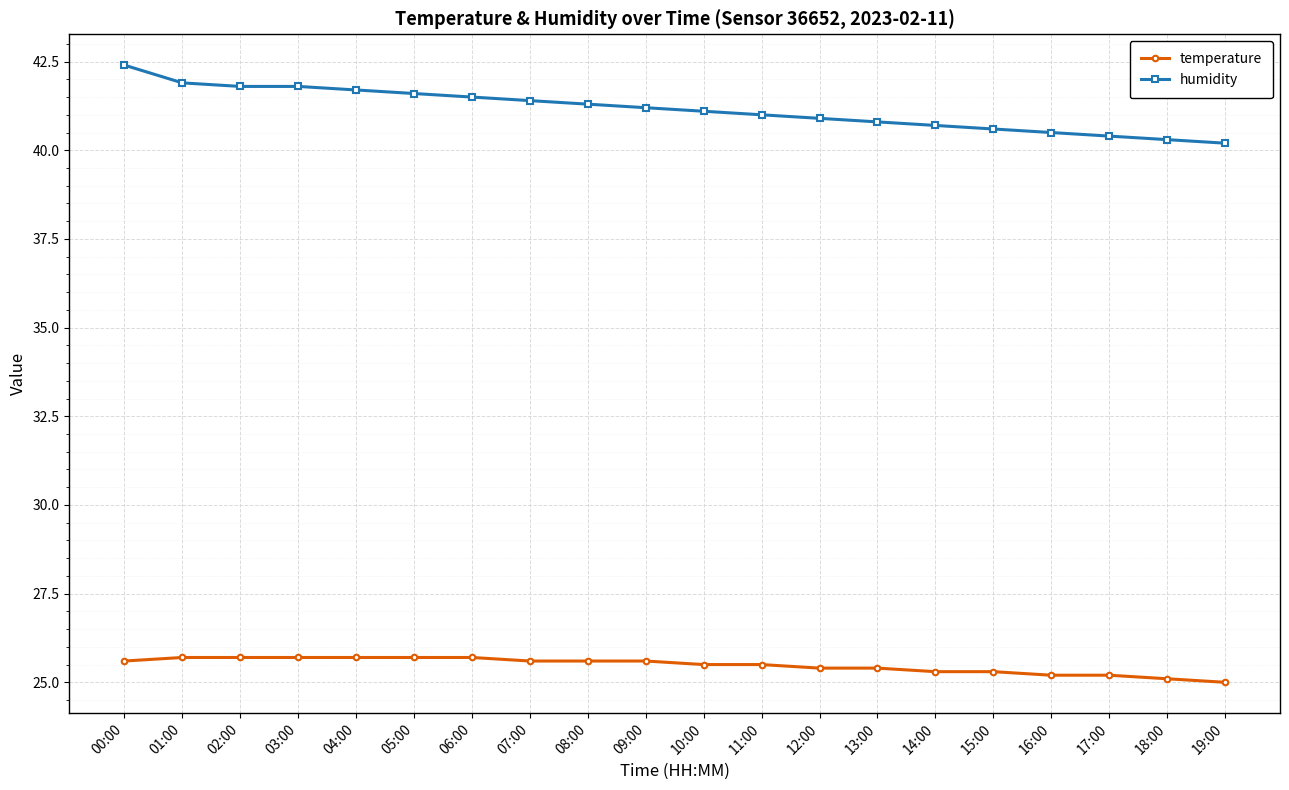

Which series has the largest range (max minus min)?

humidity